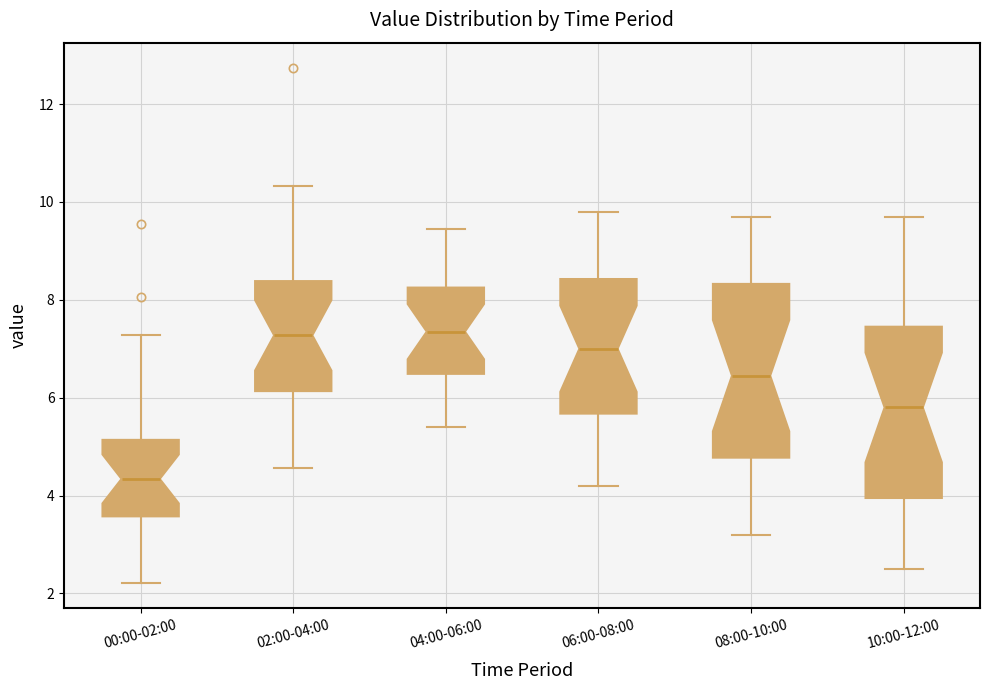

Where is the lower edge of the box for 10:00-12:00 on the y-axis? The values are not printed on the chart, so give them approximately, as read against the axis.

4.0